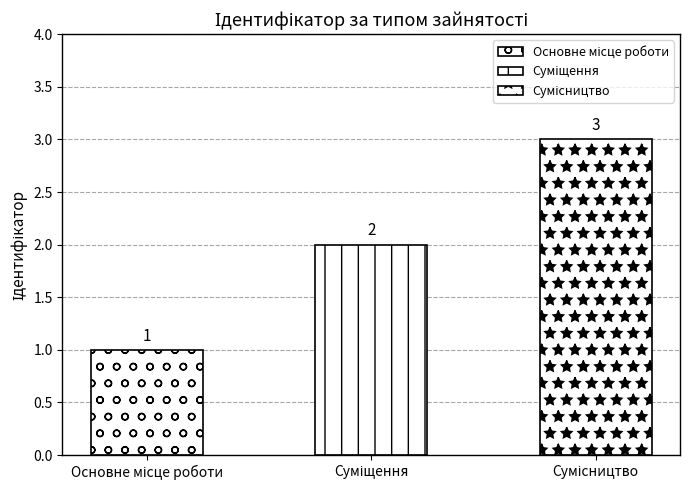

Reading left to right, list all the values displayed in this chart.

1	2	3